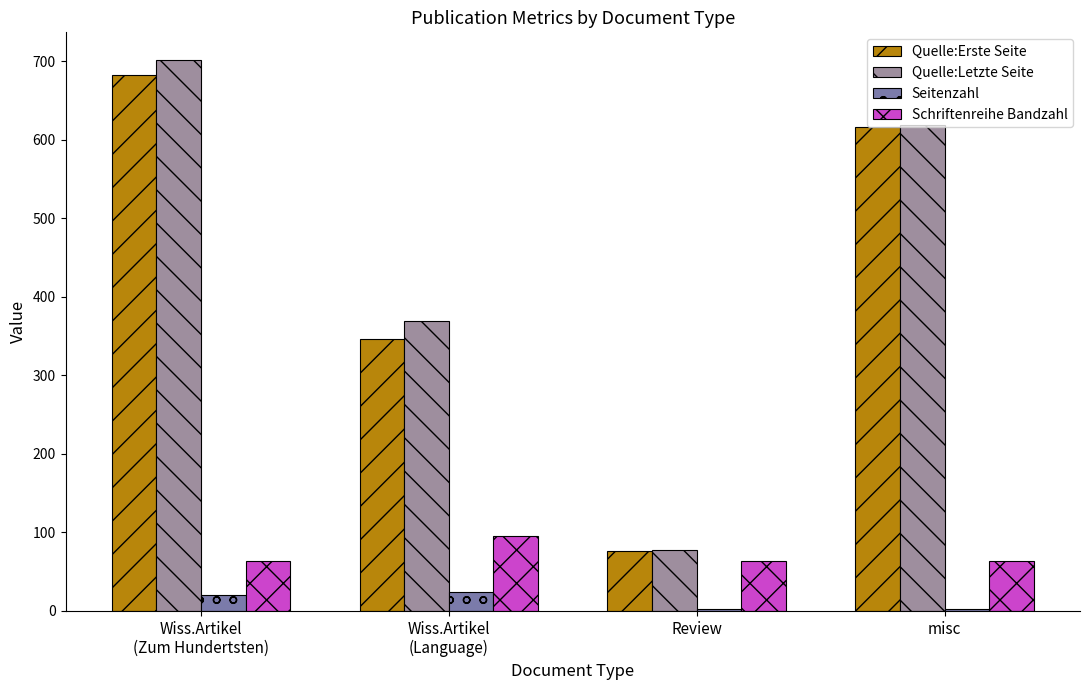

Which series has the largest range (max minus min)?

Quelle:Letzte Seite